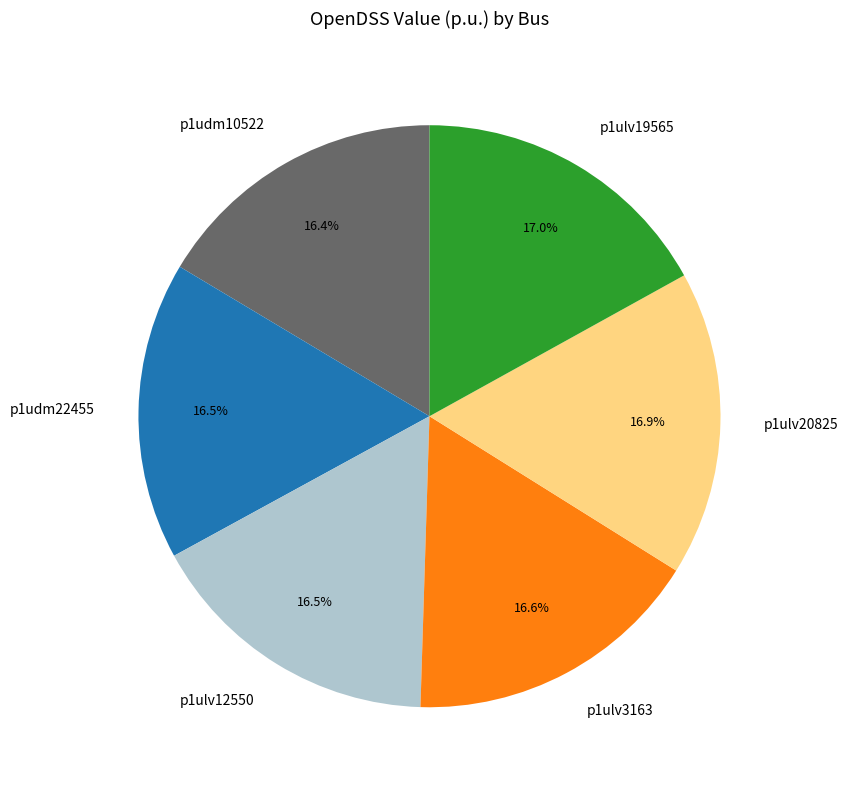

How many slices are in this pie chart?

6